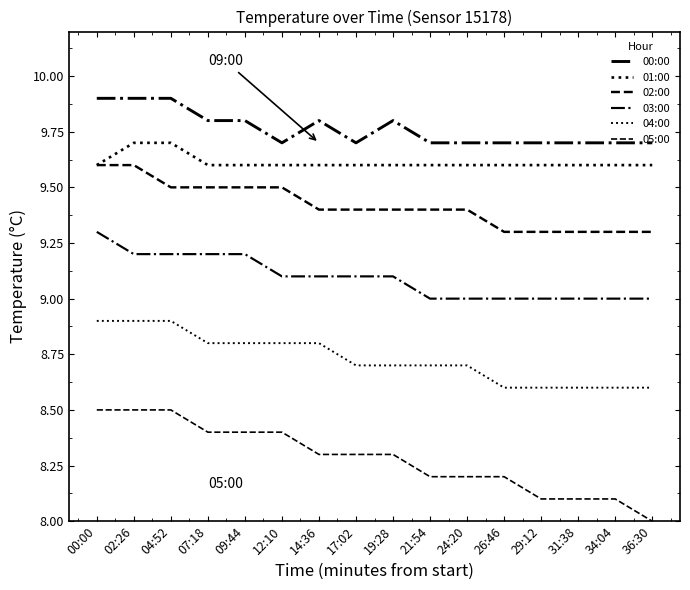

At which label is 04:00 closest to 8?

26:46